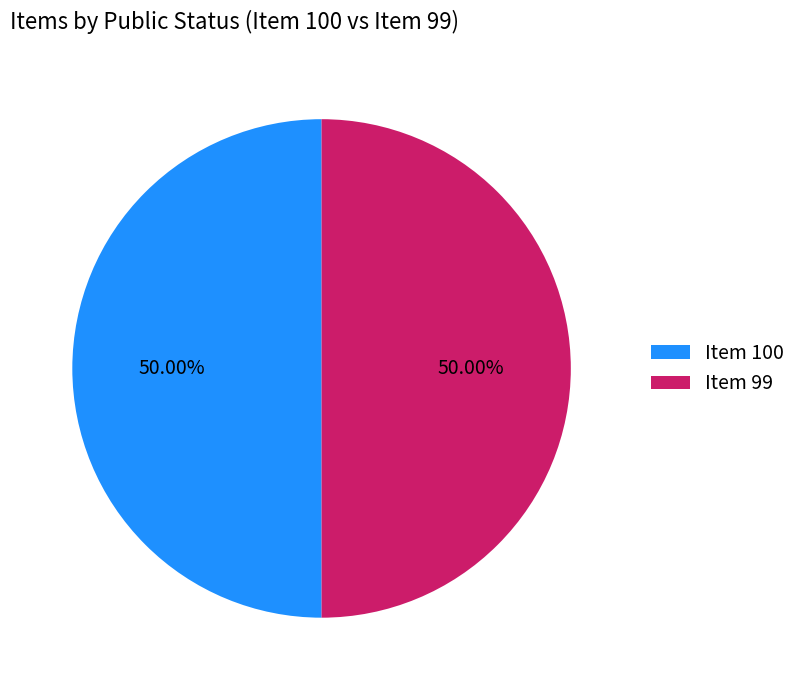

What is the ratio of the value at Item 100 to the value at Item 99?

1.0